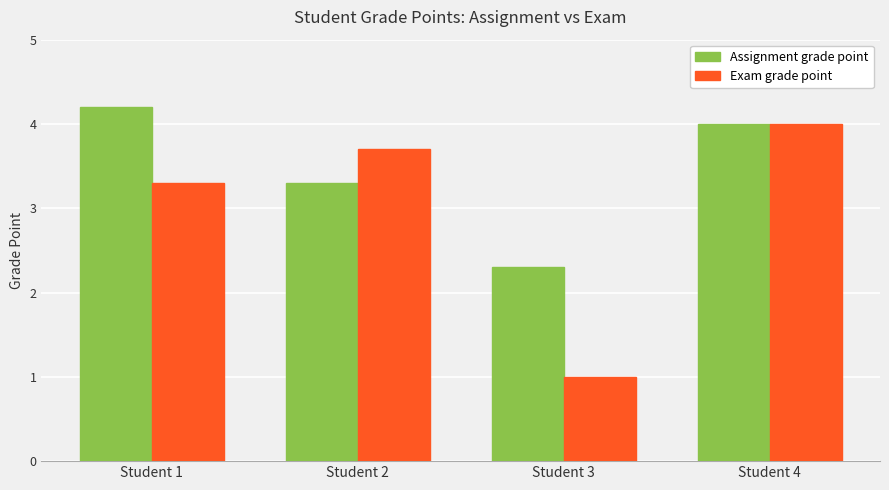

At how many categories does at least one series exceed 3?

3